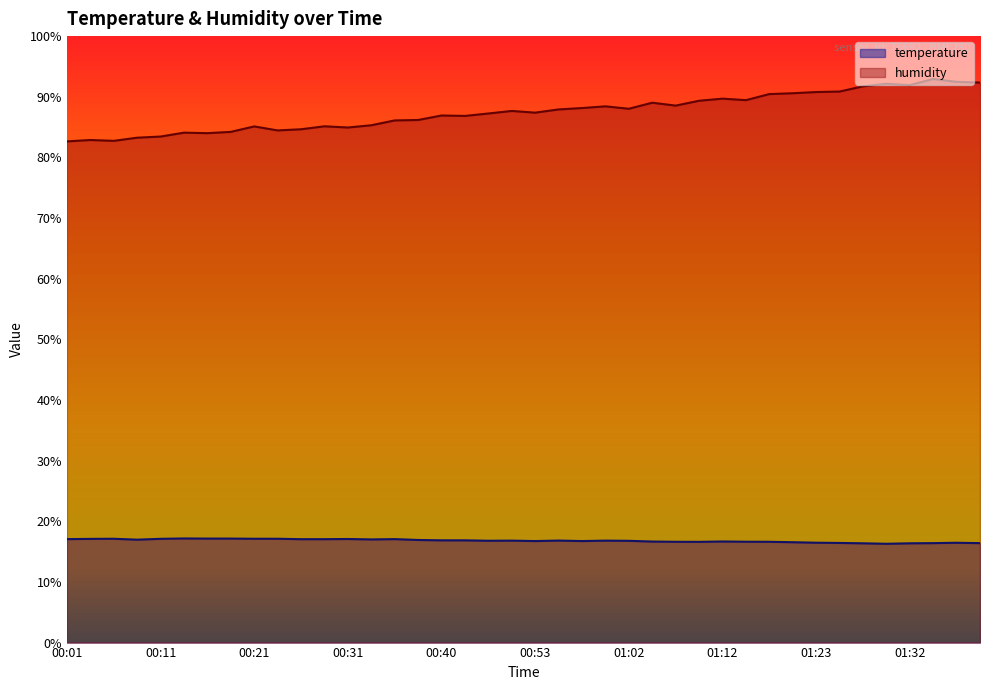

List the series in order of their overall mean, highest first.

humidity, temperature